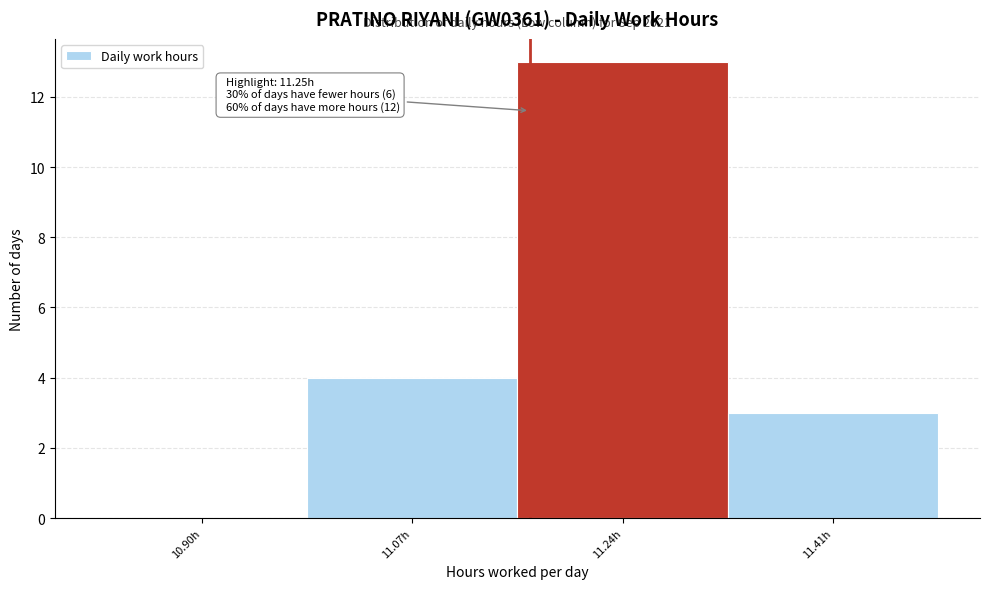

Reading left to right, what are all the values shown in this chart?

10.90h=0	11.07h=4	11.24h=13	11.41h=3